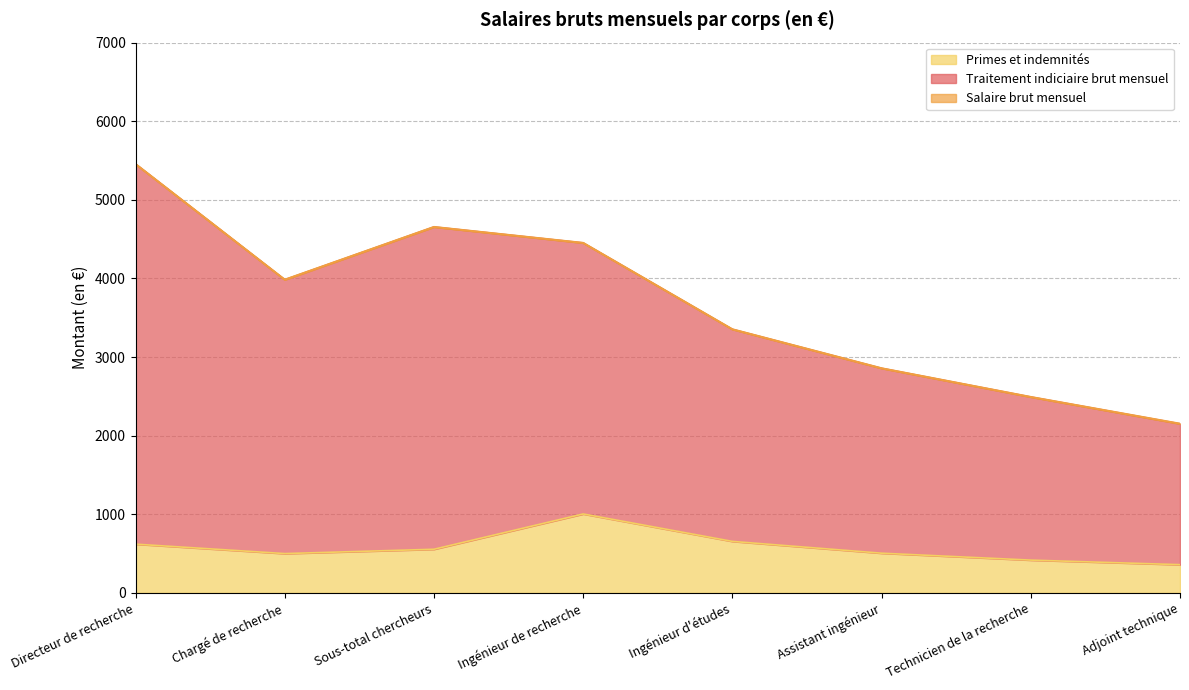

What is the difference between the second highest and second lowest values in the Traitement indiciaire brut mensuel series?

2163